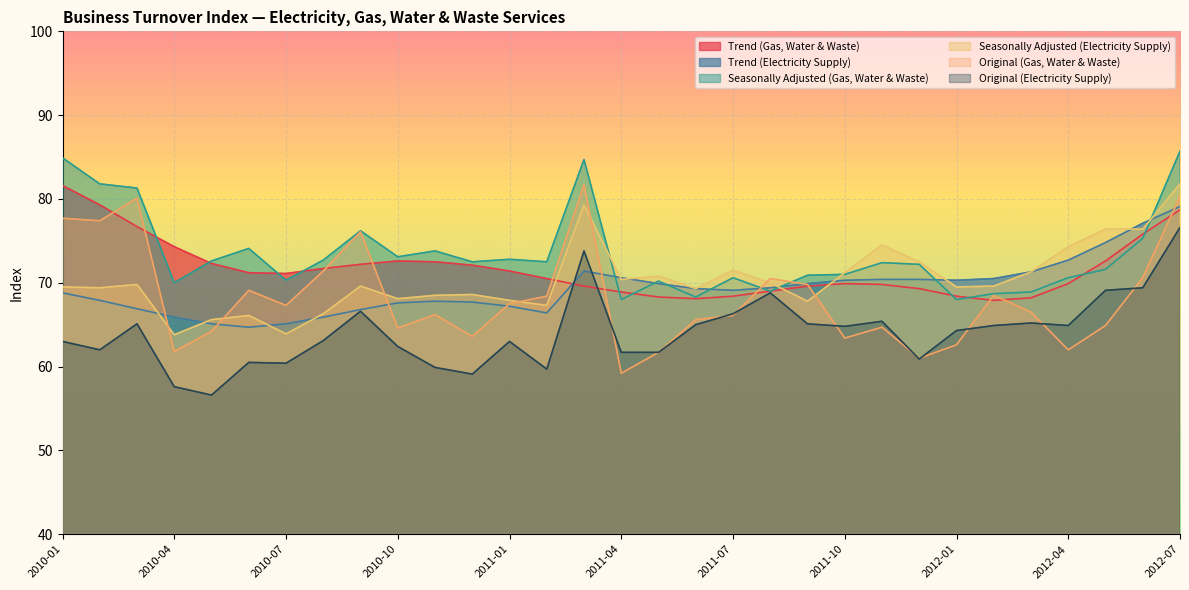

What is the sum of the Original (Gas, Water & Waste) values at 2010-01 and 2011-01?

145.2